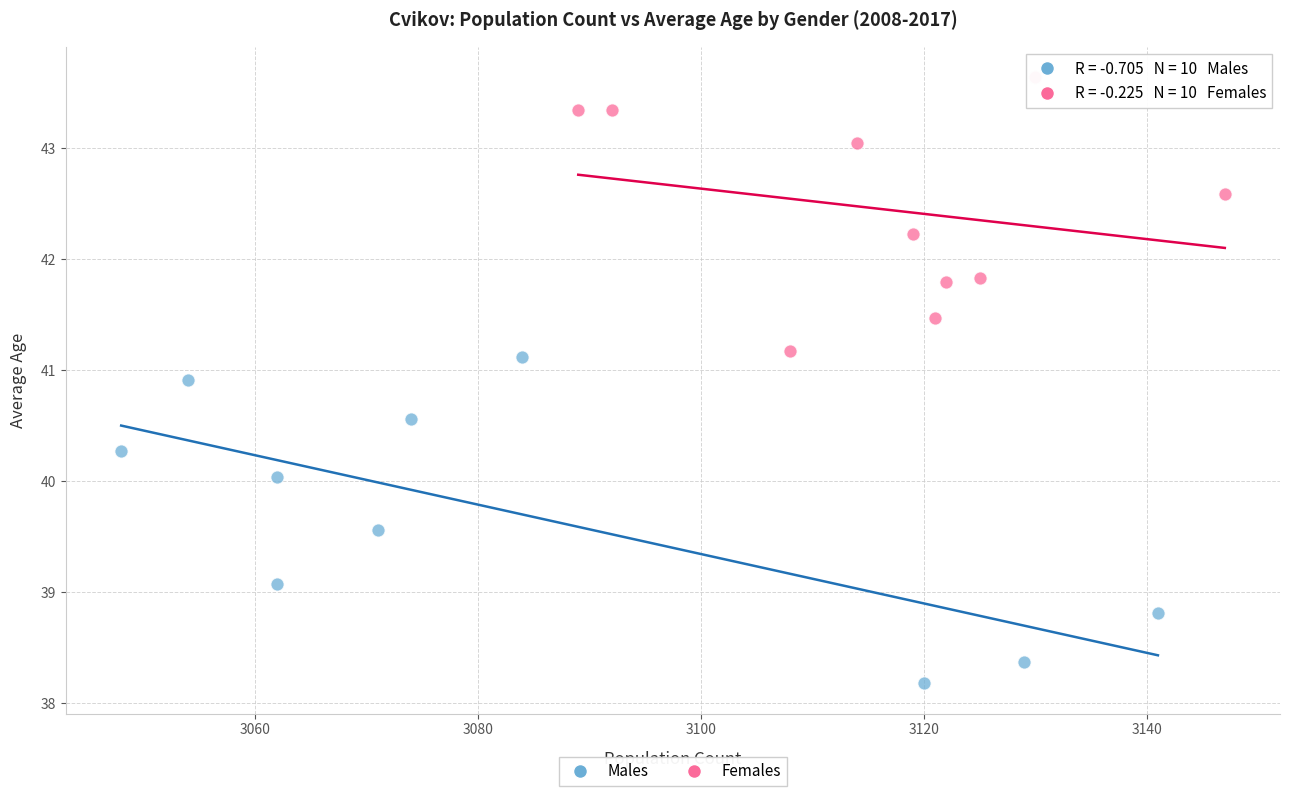

What are all the series names shown in the legend?

Males, Females